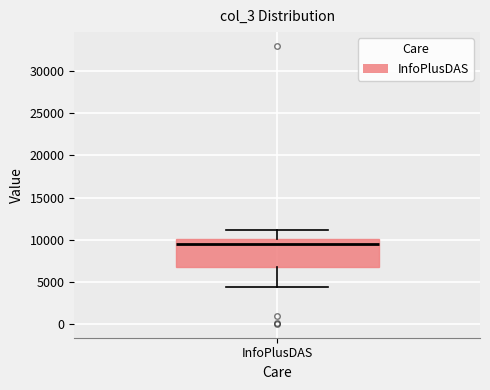

Where does the median line of the box for InfoPlusDAS sit on the y-axis? The values are not printed on the chart, so give them approximately, as read against the axis.

9500